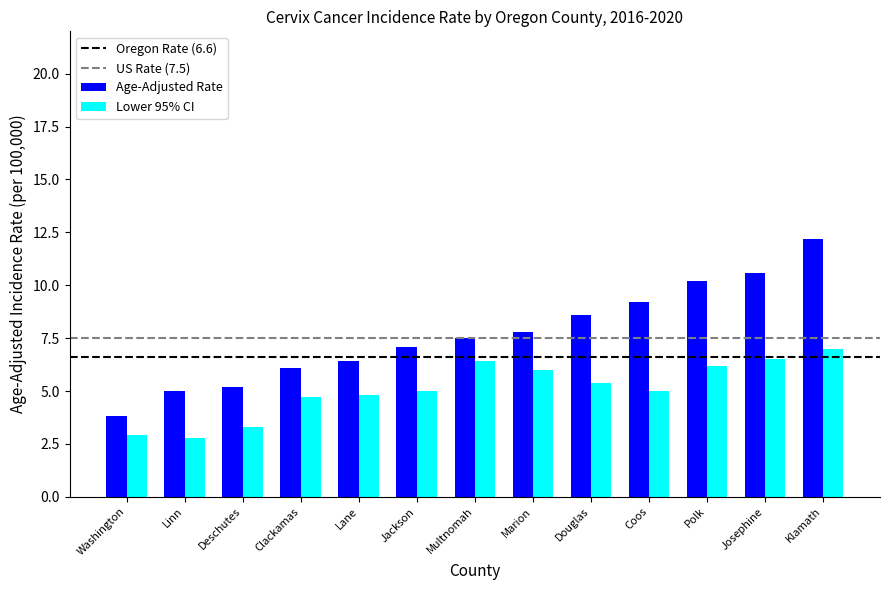

How many bars are there in each group?

2